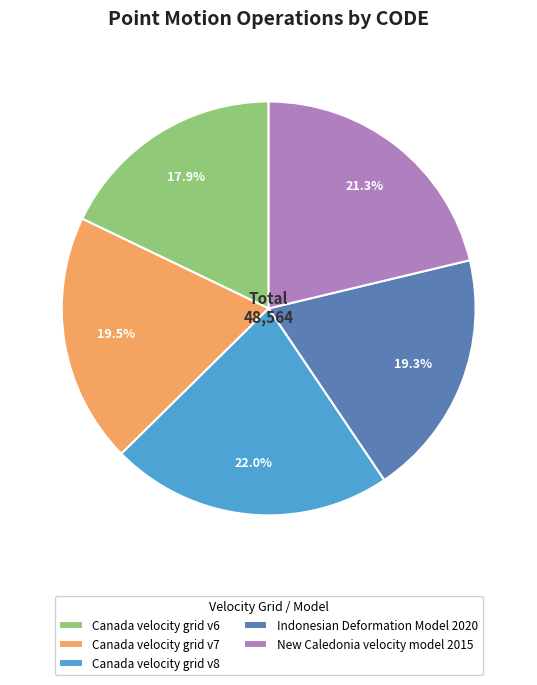

Does Canada velocity grid v8 account for over 50% of the chart?

No